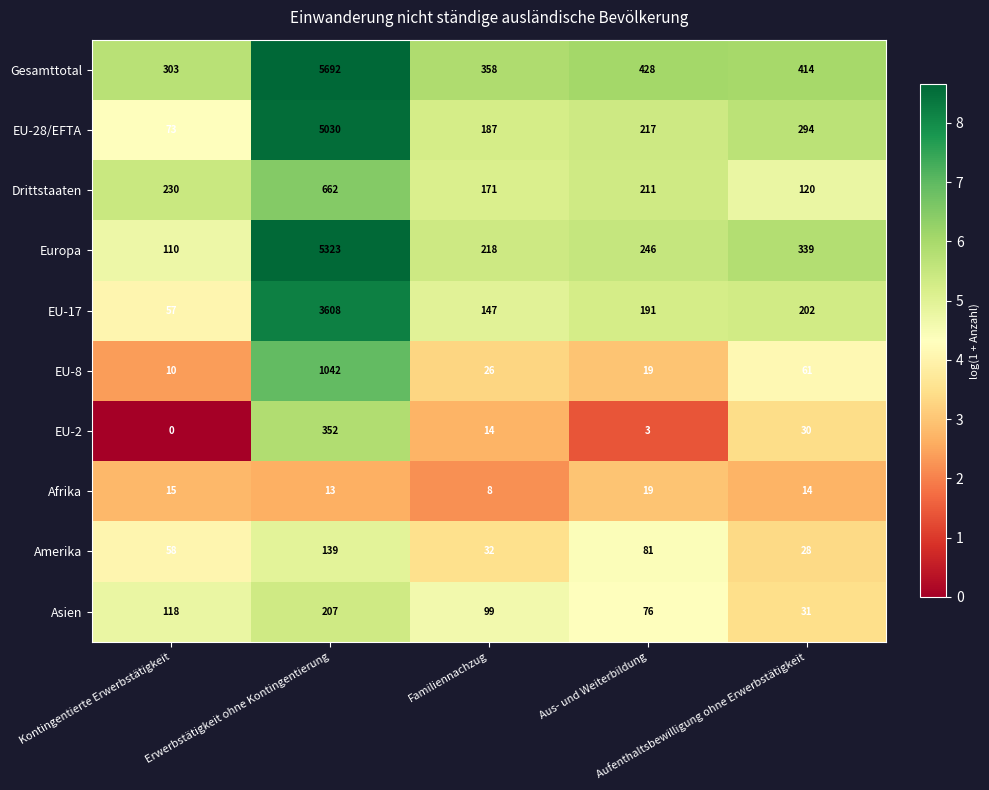

Between Erwerbstätigkeit ohne Kontingentierung and Aufenthaltsbewilligung ohne Erwerbstätigkeit, which series saw the biggest shift?

Gesamttotal